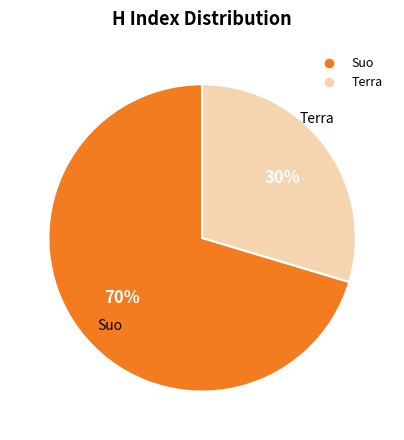

To the nearest percent, what percentage of the pie is Terra?

30%